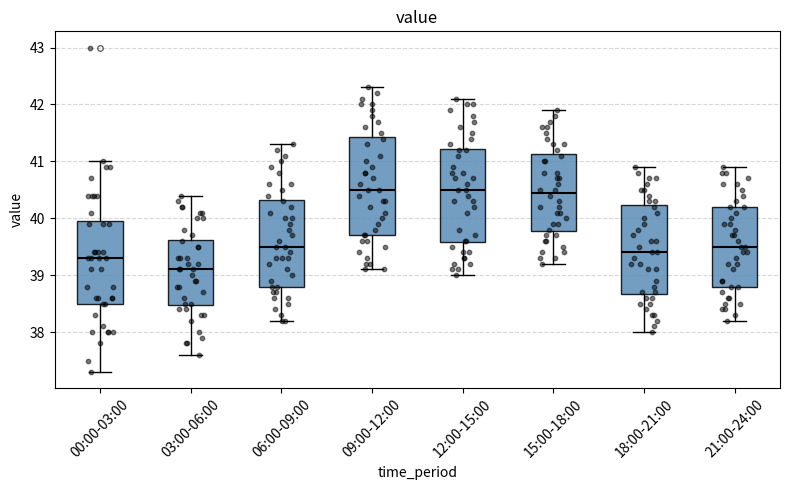

Reading left to right, read every box against the y-axis: the position of its median line, the range the box covers, and the ends of its whiskers. The values are not printed on the chart, so give them approximately, as read against the axis.

00:00-03:00: median 39.3, box 38.5 to 40.0, whiskers 37.3 to 41.0
03:00-06:00: median 39.1, box 38.5 to 39.6, whiskers 37.6 to 40.4
06:00-09:00: median 39.5, box 38.8 to 40.3, whiskers 38.2 to 41.3
09:00-12:00: median 40.5, box 39.7 to 41.4, whiskers 39.1 to 42.3
12:00-15:00: median 40.5, box 39.6 to 41.2, whiskers 39.0 to 42.1
15:00-18:00: median 40.5, box 39.8 to 41.1, whiskers 39.2 to 41.9
18:00-21:00: median 39.4, box 38.7 to 40.2, whiskers 38.0 to 40.9
21:00-24:00: median 39.5, box 38.8 to 40.2, whiskers 38.2 to 40.9